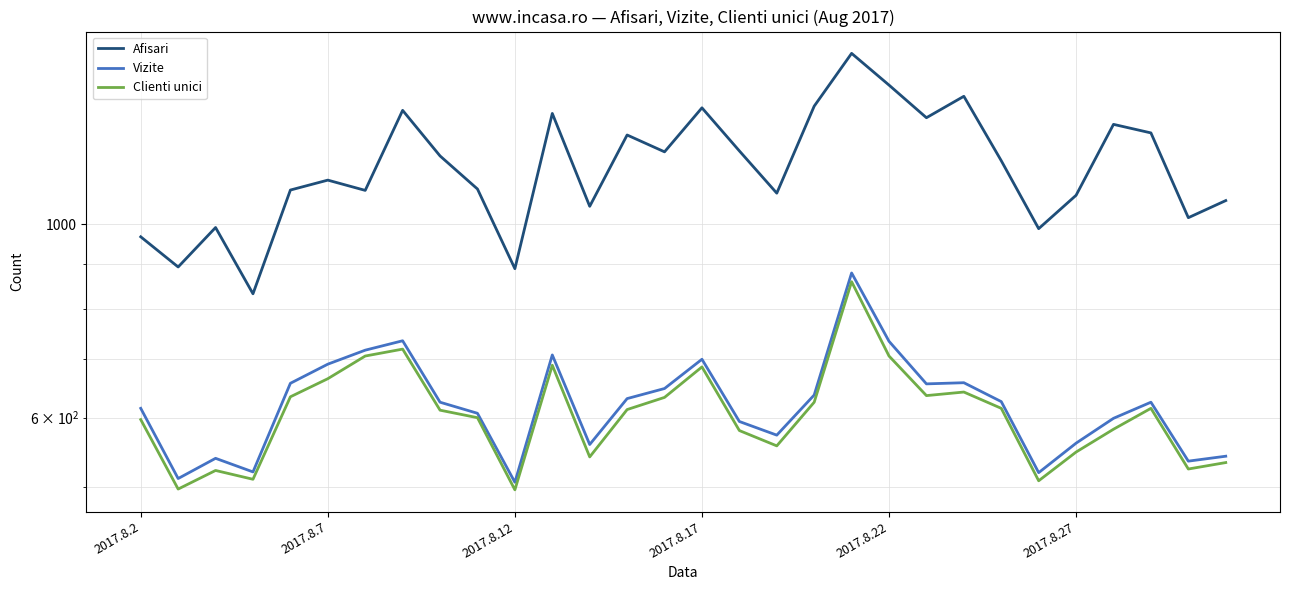

What is the minimum value for Vizite?

506